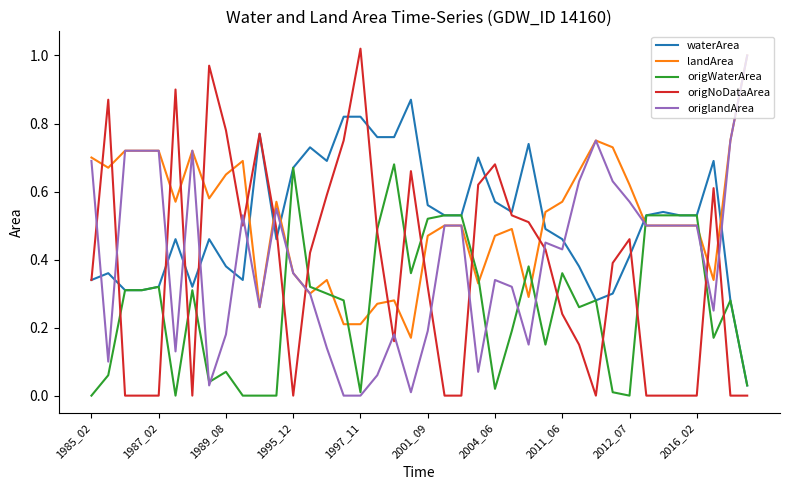

True or false: origNoDataArea and origlandArea cross at least once.

True